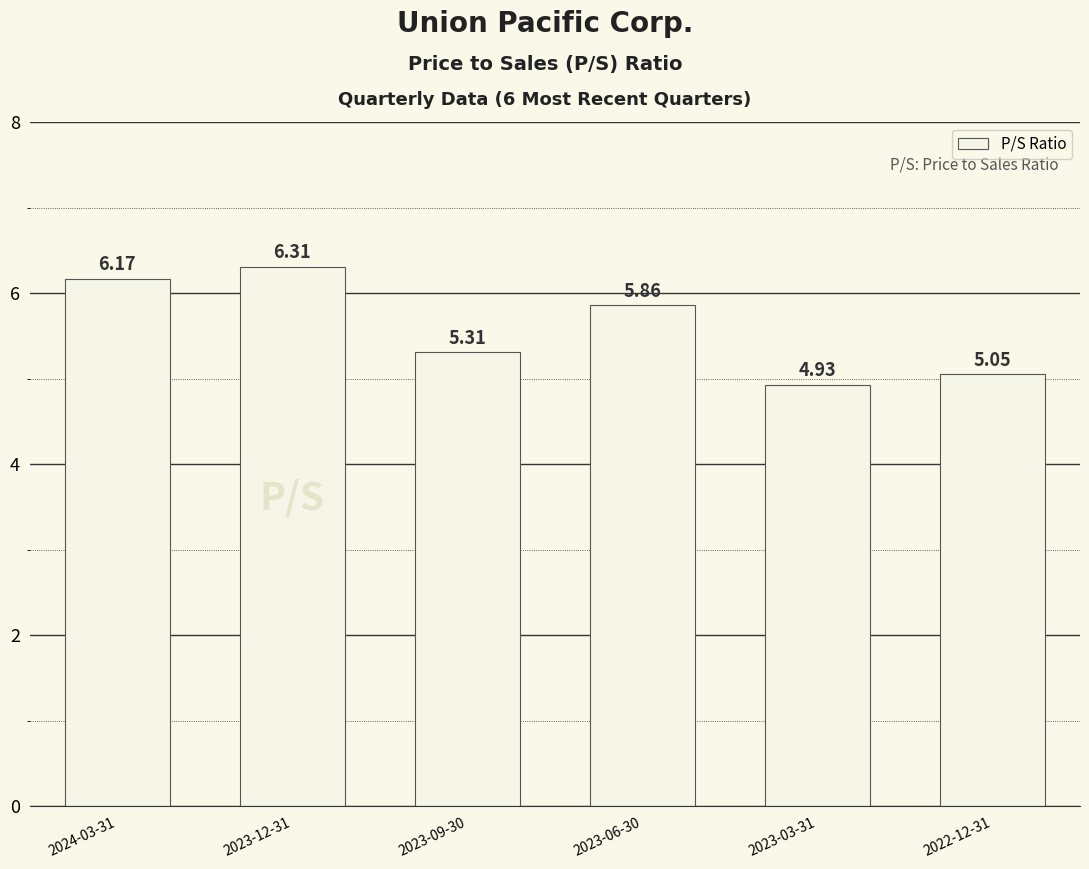

Where is the data nearest to the value 5?

2022-12-31